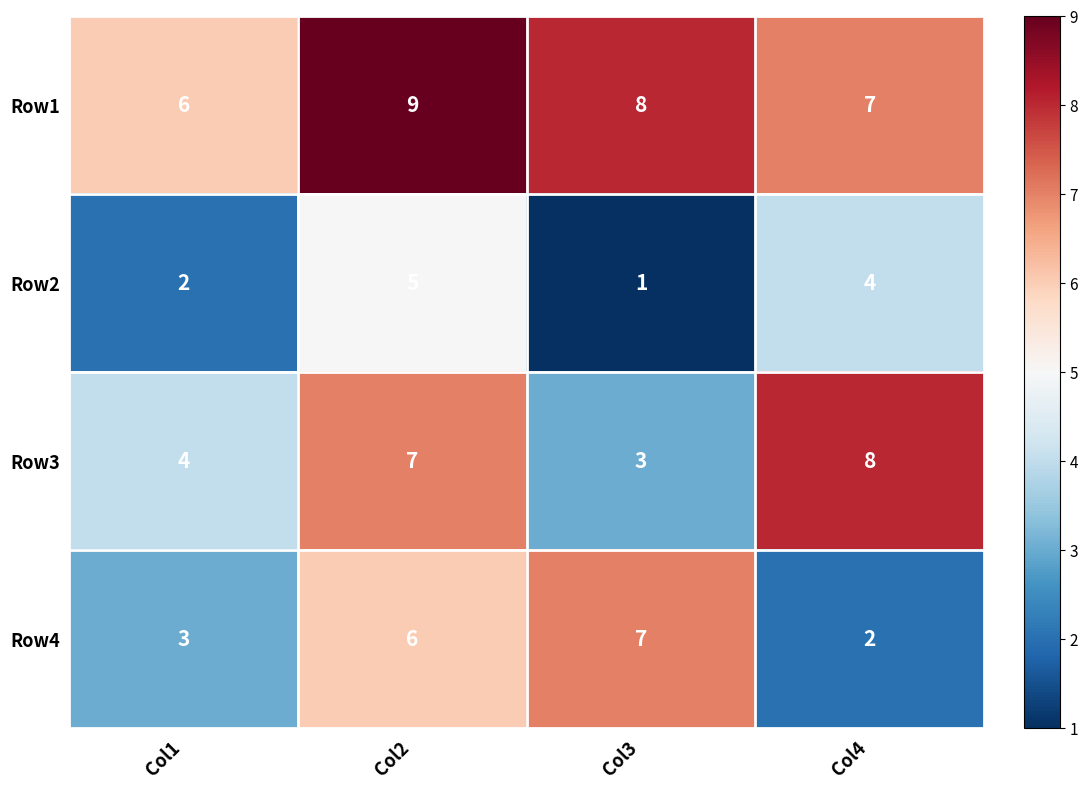

List the series in order of their peak value, lowest first.

Row2, Row4, Row3, Row1